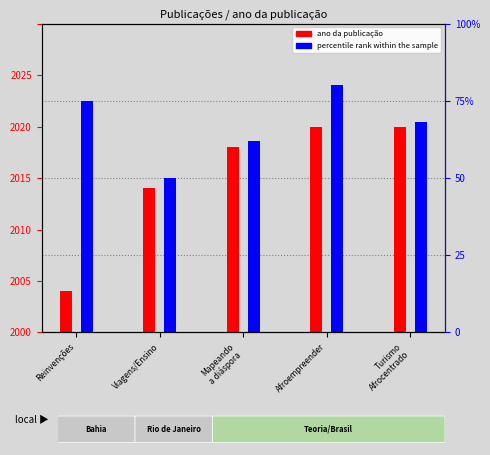

At how many categories does at least one series exceed 31?

5